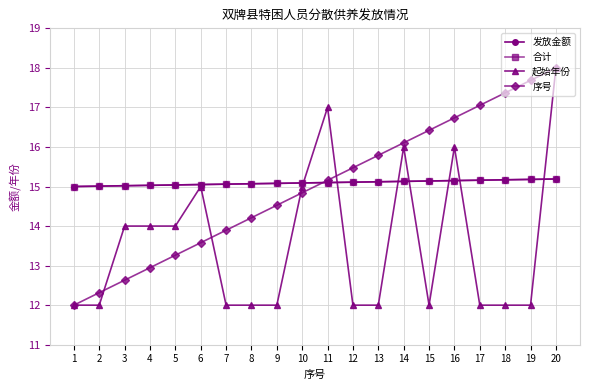

Does the chart have visible grid lines?

Yes